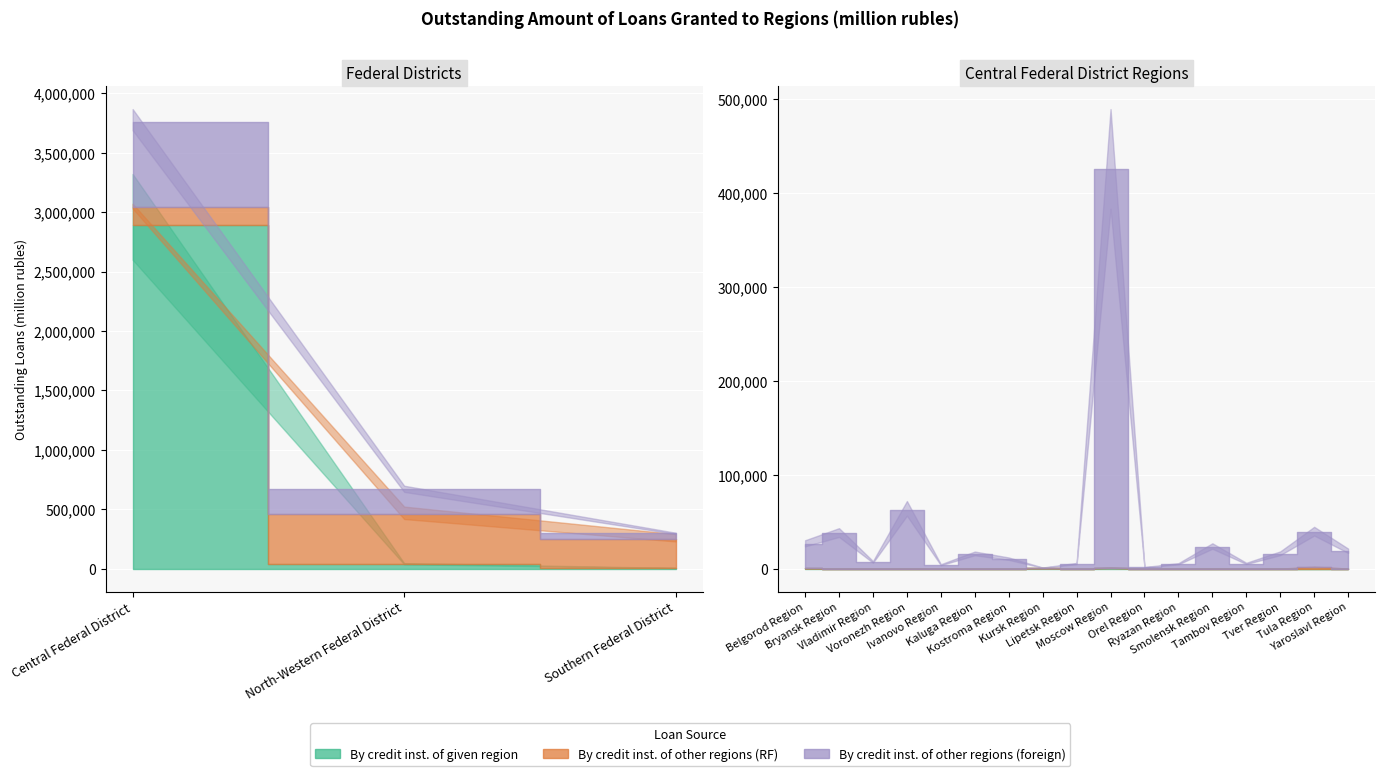

At how many categories does at least one series exceed 2458415?

1